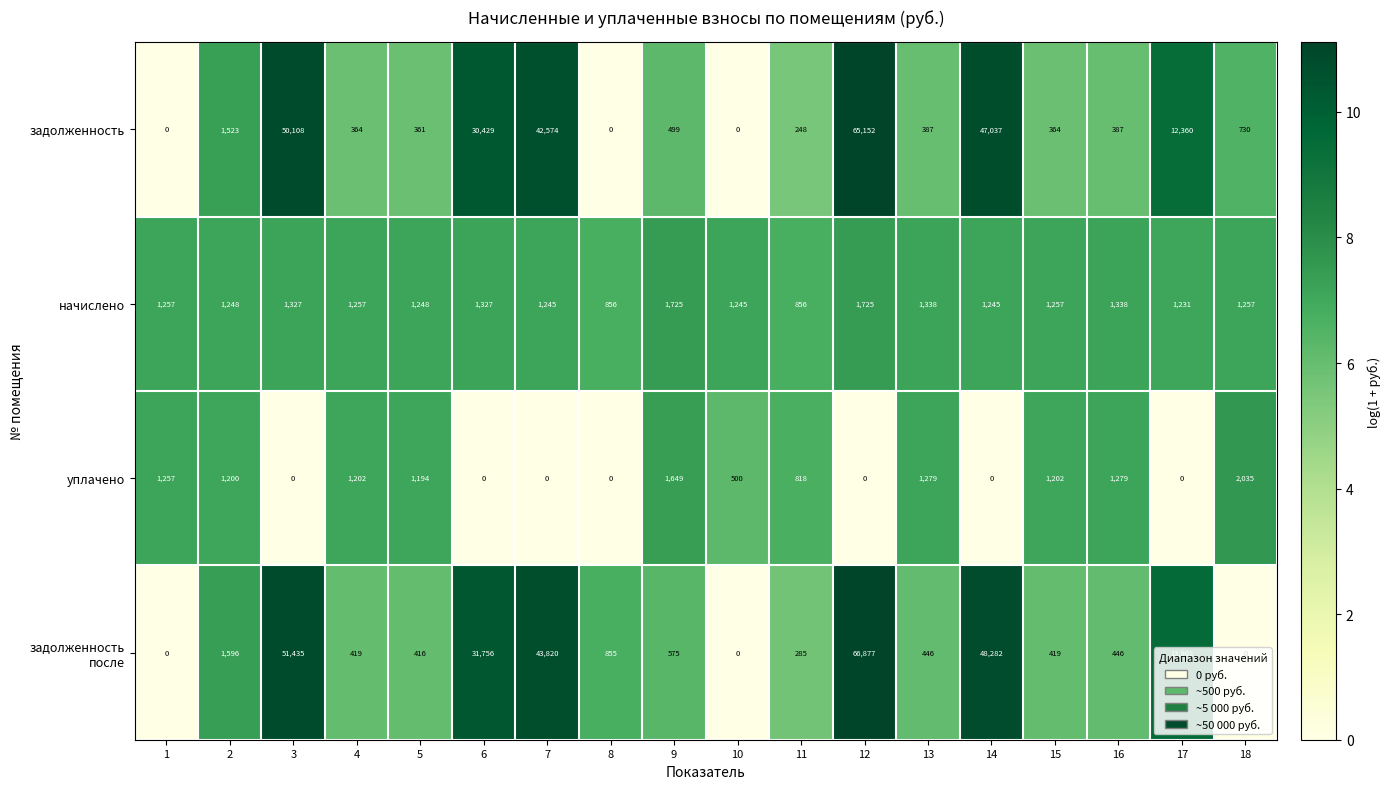

Which label corresponds to the largest value in the chart?

12